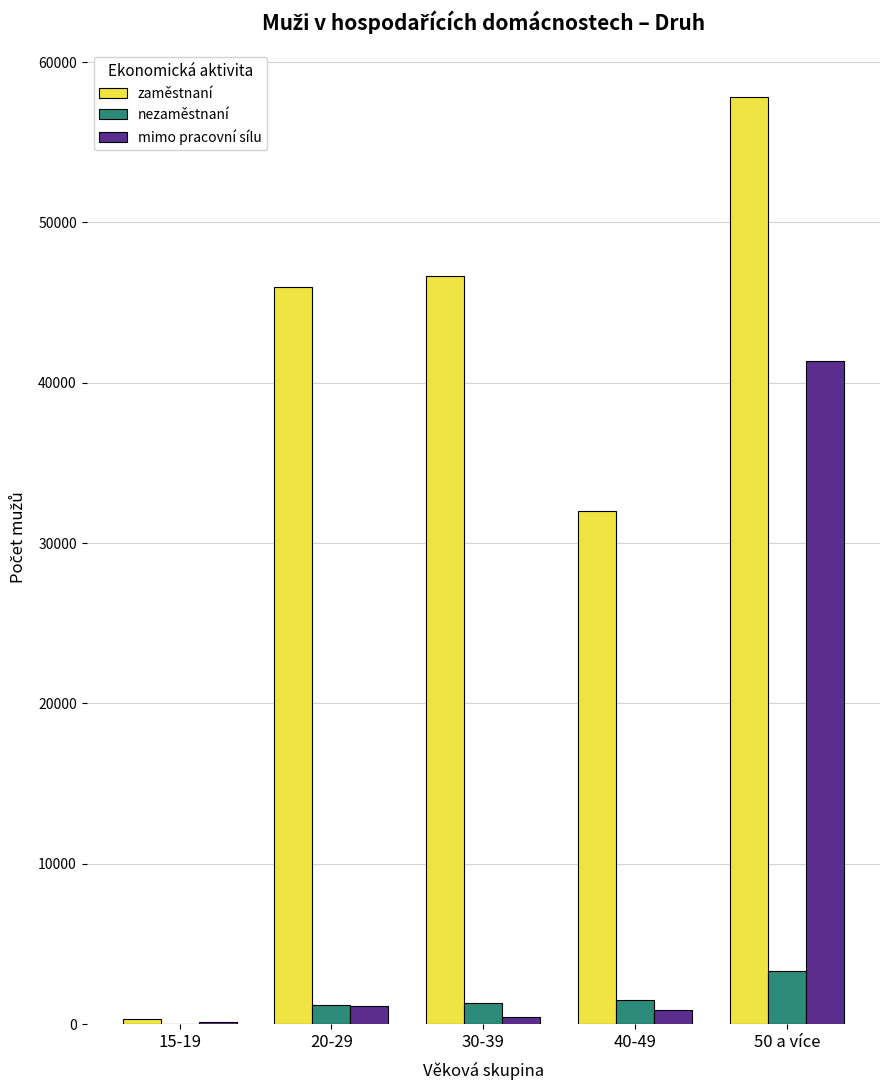

What are all the series names shown in the legend?

zaměstnaní, nezaměstnaní, mimo pracovní sílu